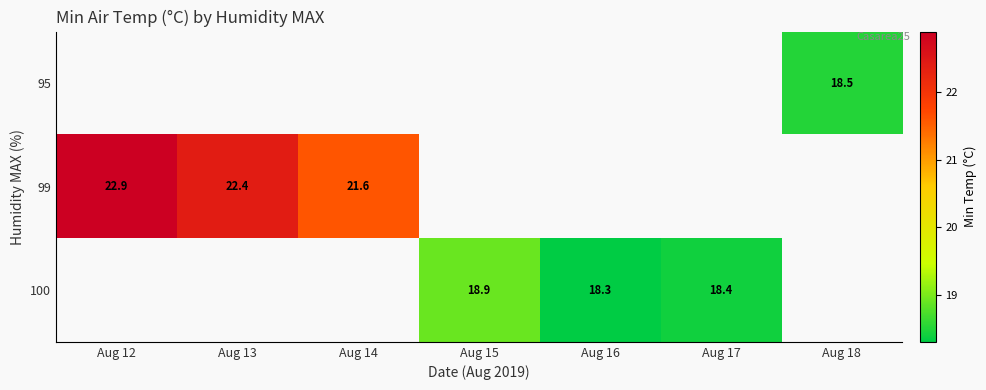

What is the smallest value displayed?

18.3